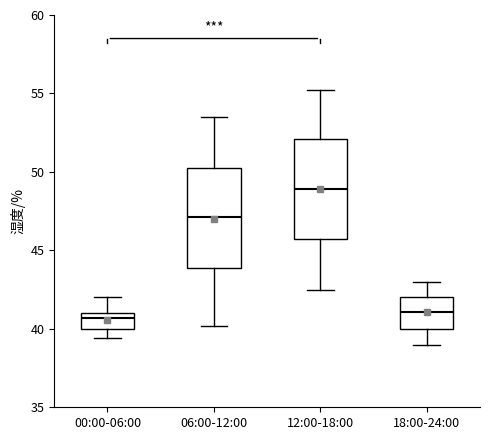

Reading left to right, read every box against the y-axis: the position of its median line, the range the box covers, and the ends of its whiskers. The values are not printed on the chart, so give them approximately, as read against the axis.

00:00-06:00: median 40.5, box 40.0 to 41.0, whiskers 39.5 to 42.0
06:00-12:00: median 47.0, box 44.0 to 50.5, whiskers 40.0 to 53.5
12:00-18:00: median 49.0, box 45.5 to 52.0, whiskers 42.5 to 55.0
18:00-24:00: median 41.0, box 40.0 to 42.0, whiskers 39.0 to 43.0